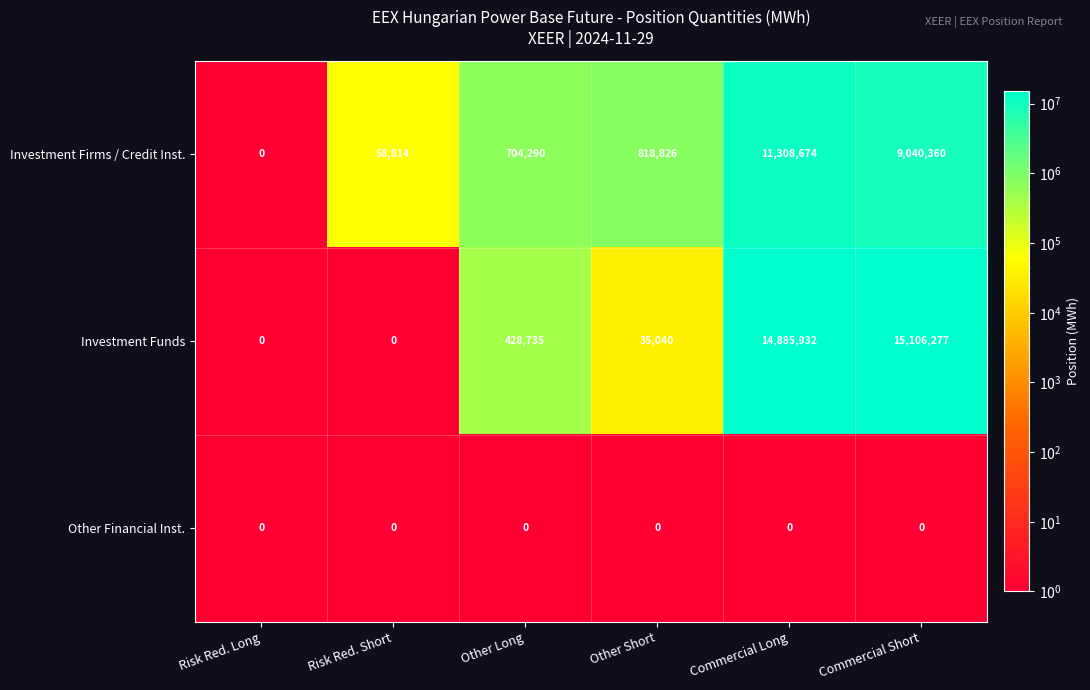

How many values in the Investment Funds series are below 428735?

3